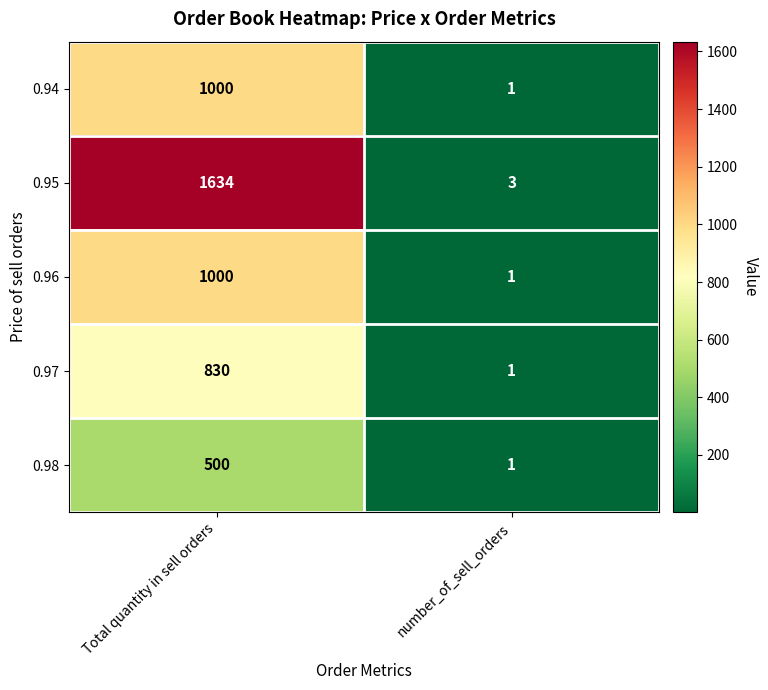

Which series has the widest spread of values?

0.95